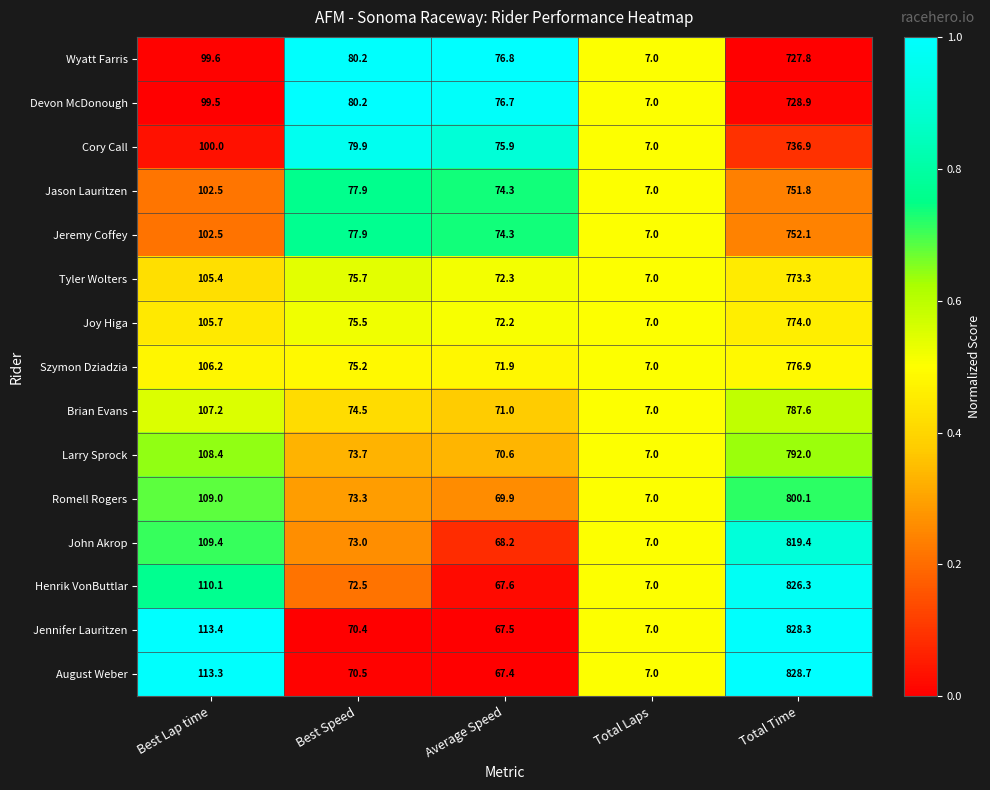

What is the difference between the highest and lowest values at Best Lap time?

13.9